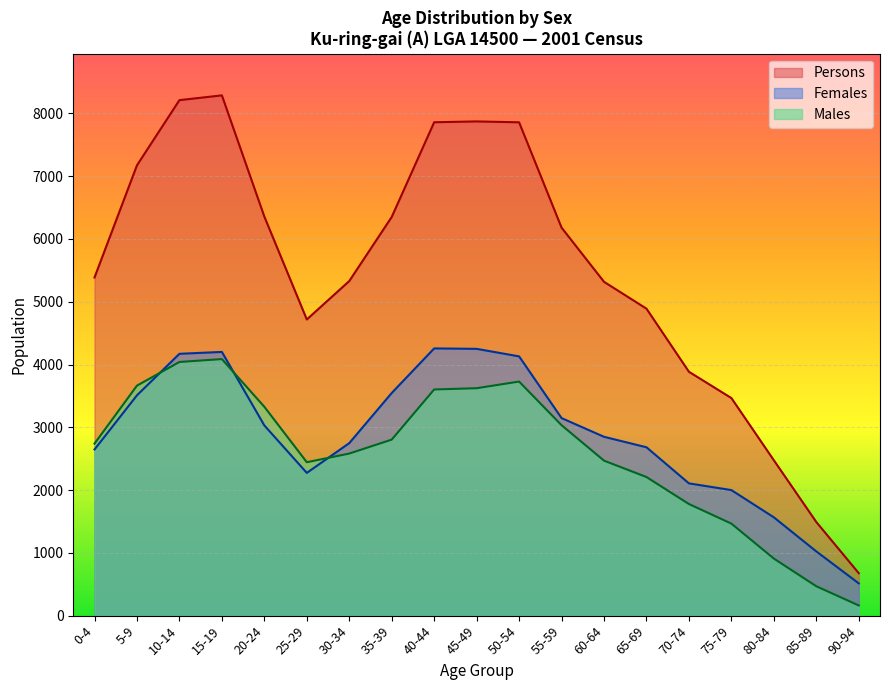

How many lines are shown in the chart?

3